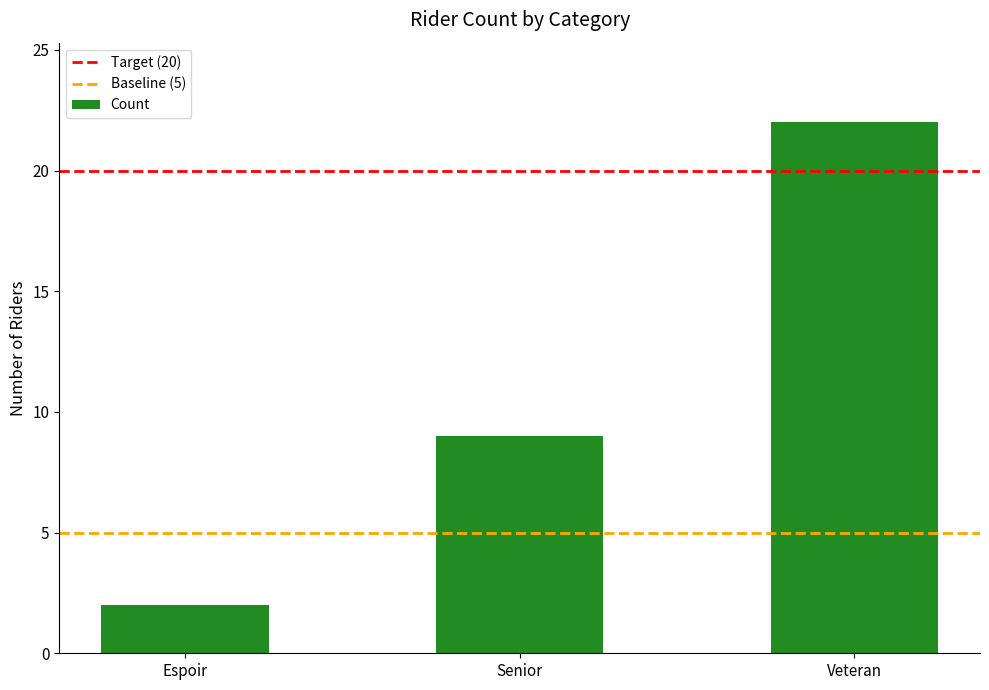

What is the change in value from Senior to Veteran?

+13